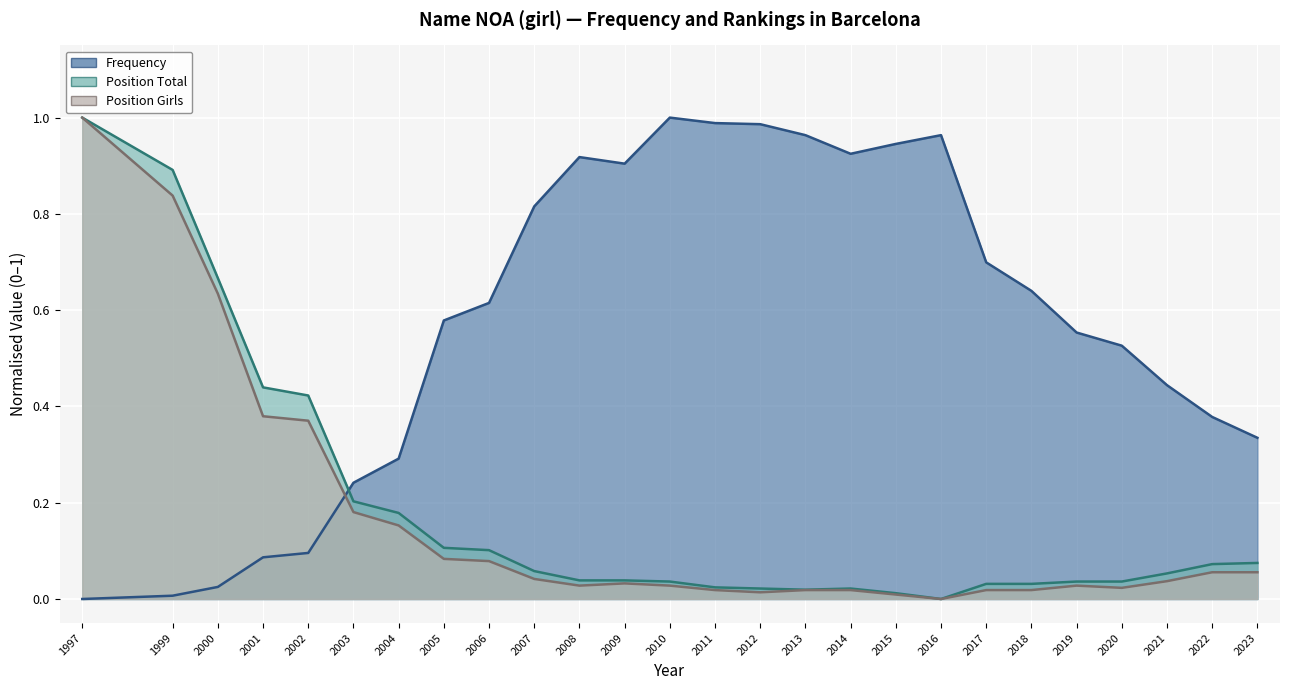

Is it true that Position Total equals 0.0 at 2020?

True